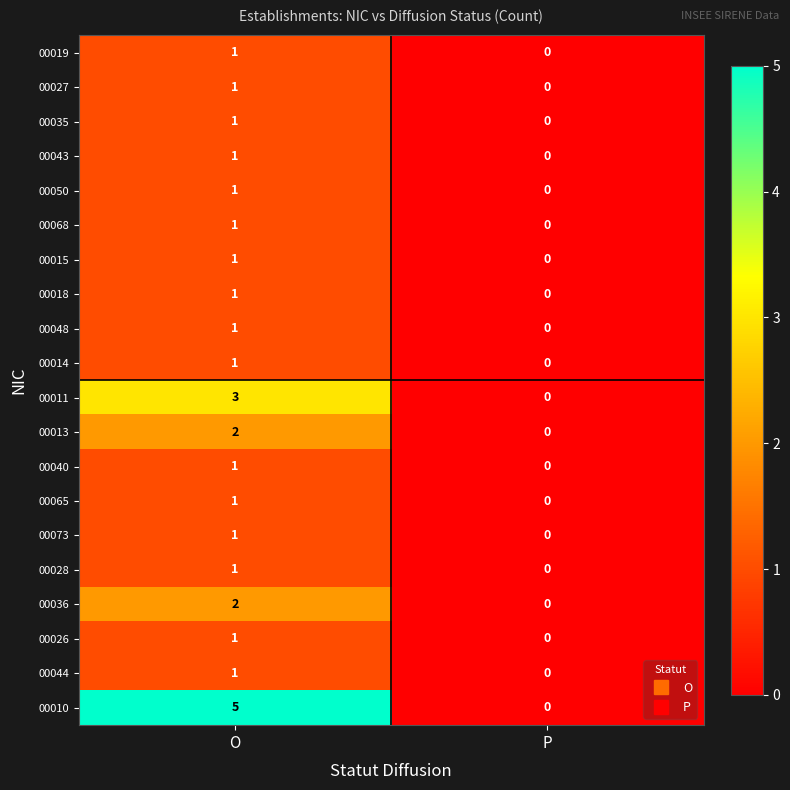

How many values in 00048 are above zero?

1